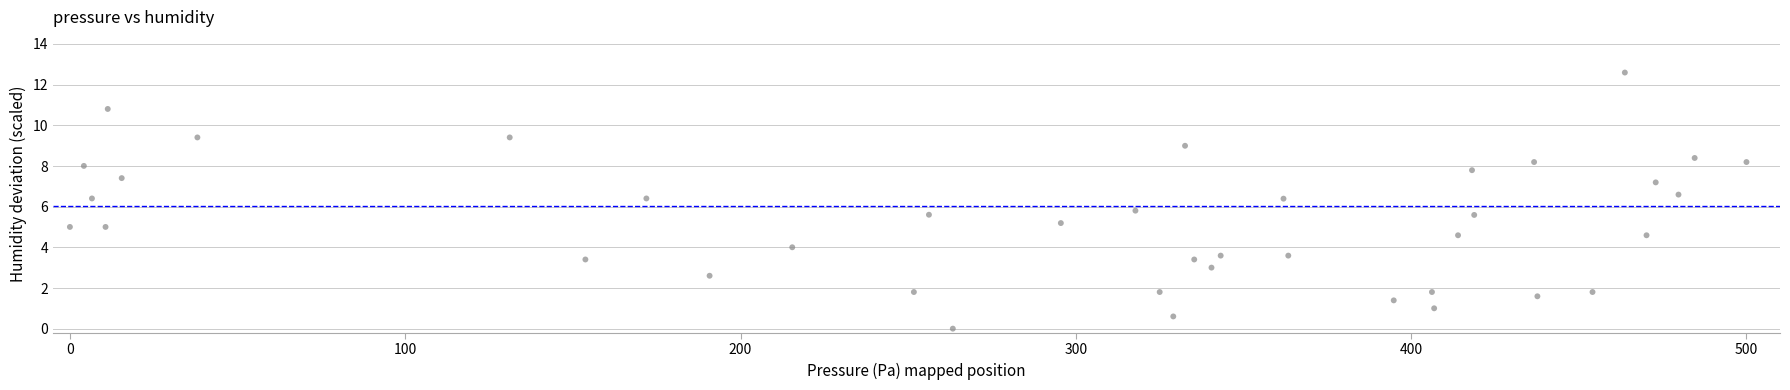

What Y value in the scatter plot is closest to 6?

5.8